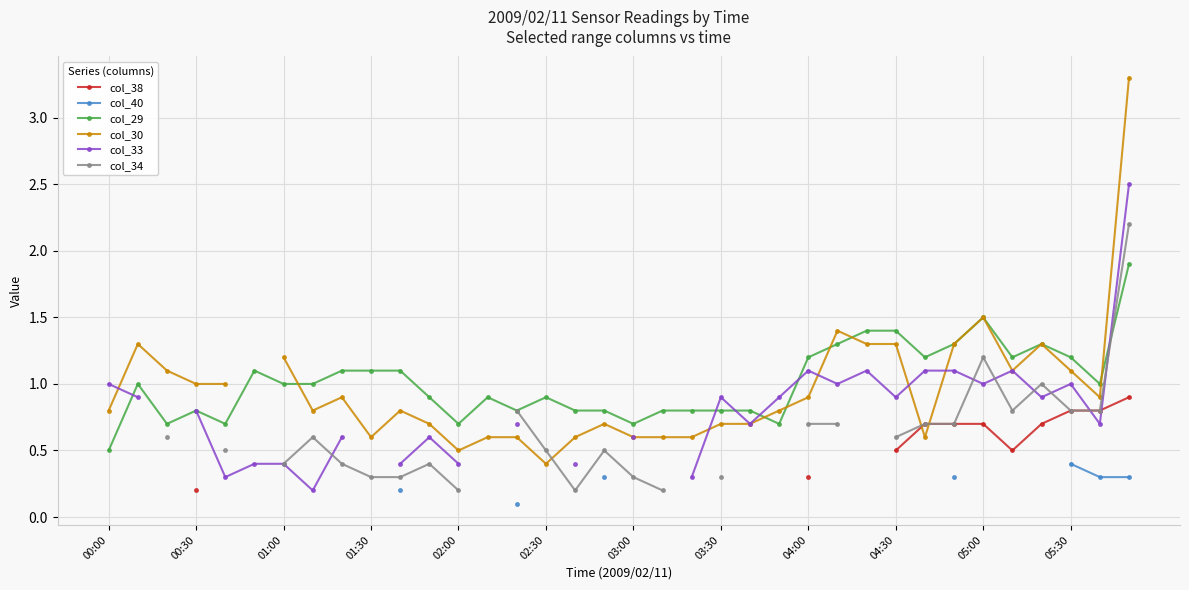

True or false: col_29 has a value of 0.5 at 00:00.

True